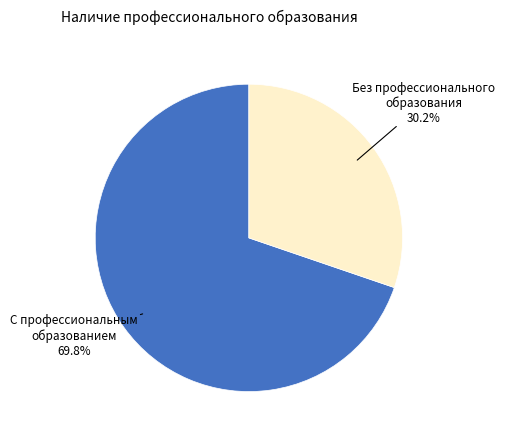

Is there a majority slice in this chart?

Yes